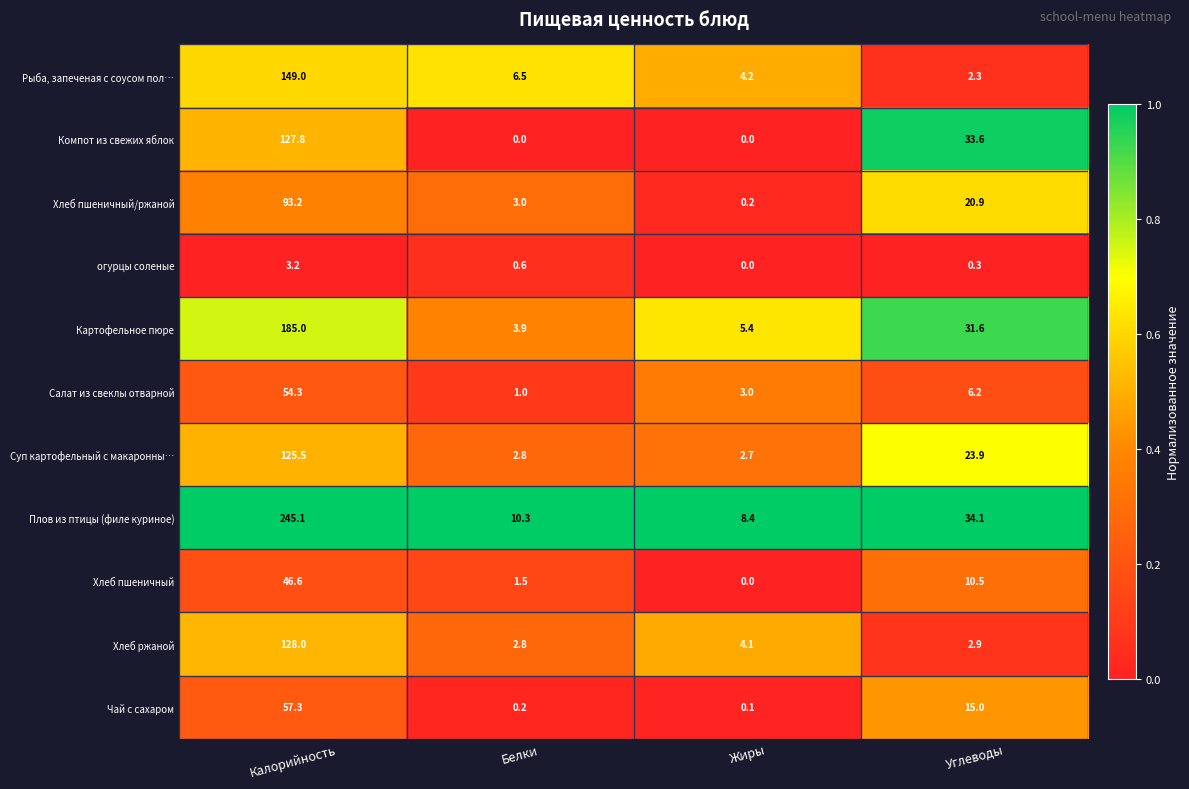

Is it true that Картофельное пюре equals 3.9 at Белки?

True